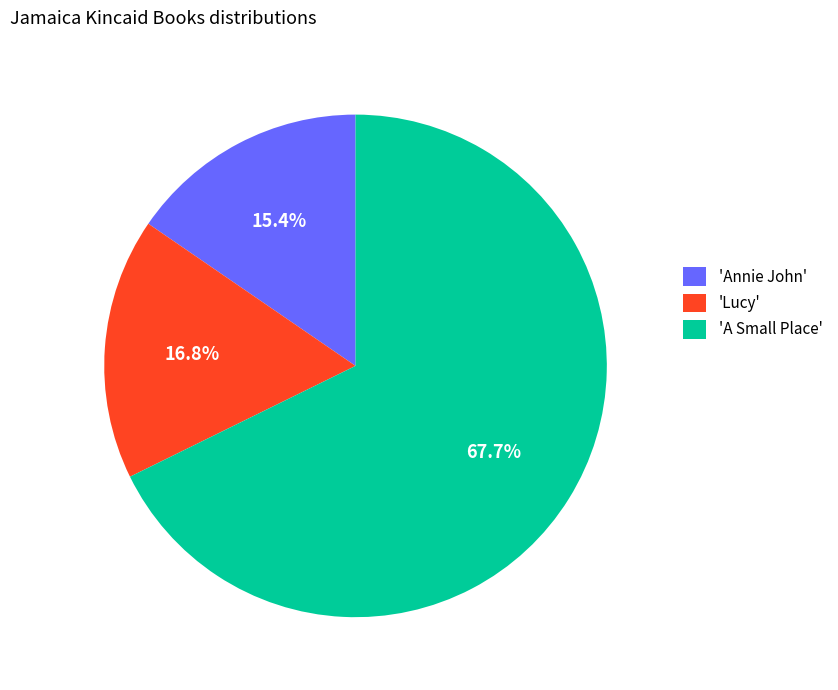

What is the smallest slice in the pie chart?

'Annie John'